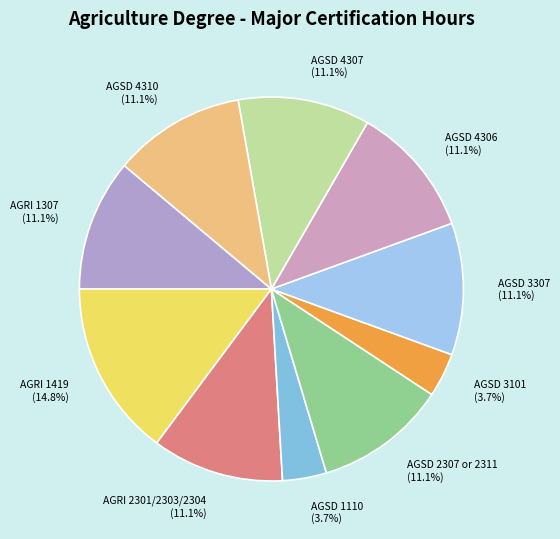

Does any single category account for the majority?

No